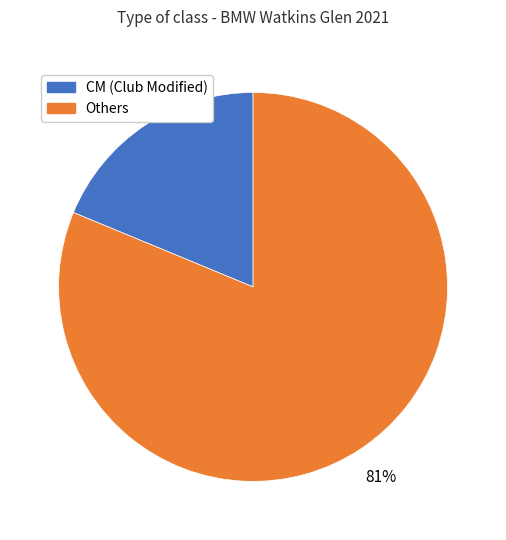

Is there any slice that represents more than half of the pie?

Yes